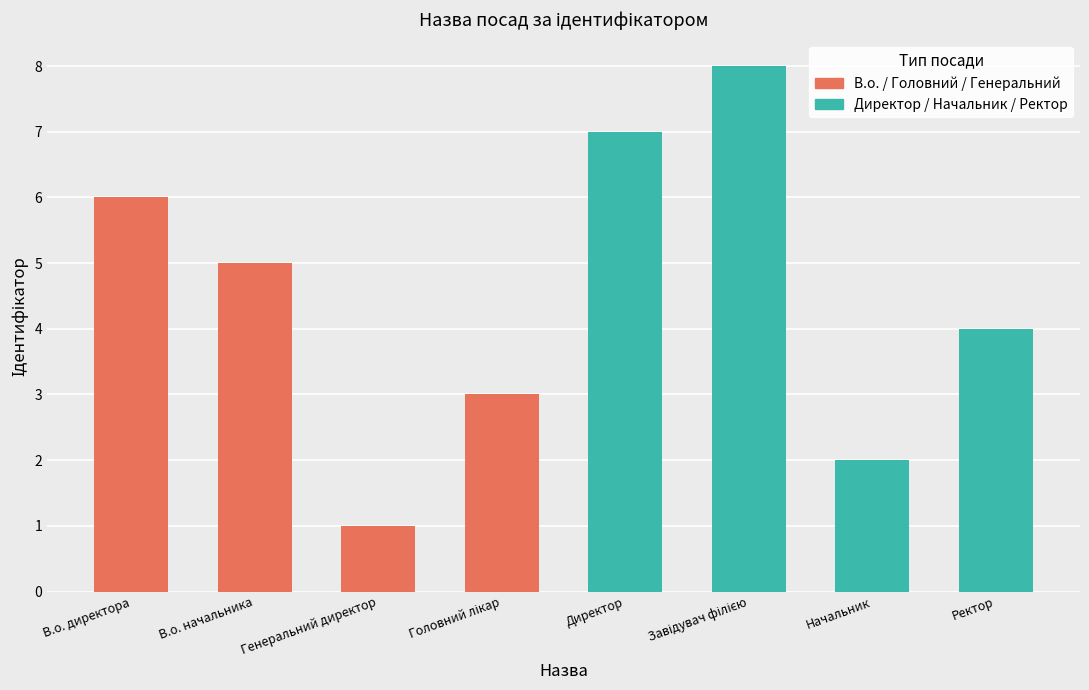

Reading right to left, list all the values displayed in this chart.

4	2	8	7	3	1	5	6